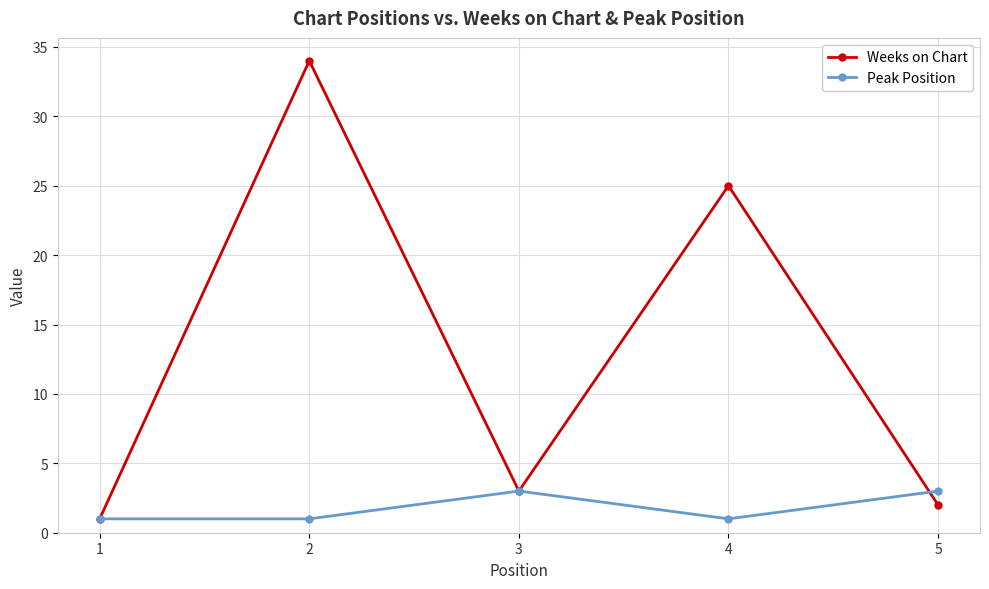

Count the number of categories in the chart.

5